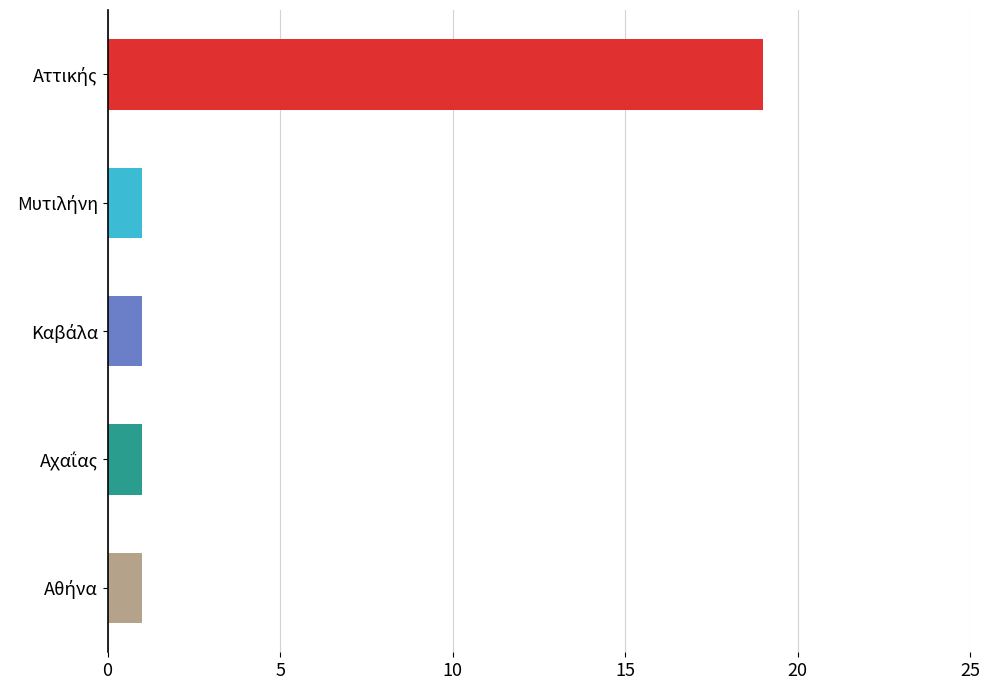

What is the maximum value shown in the chart?

19